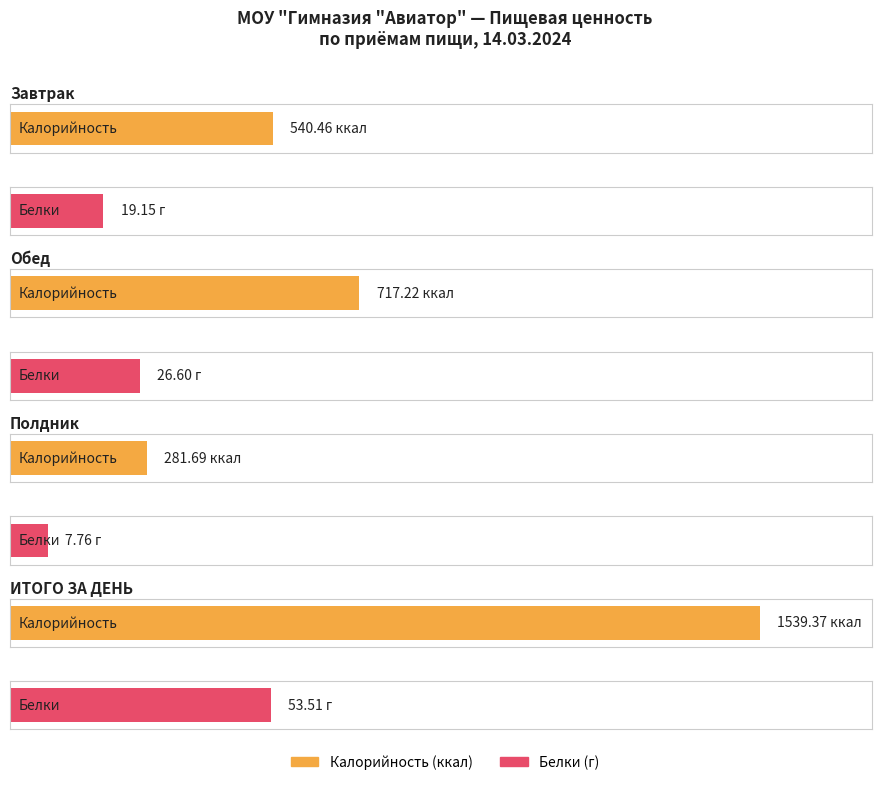

The value of Белки at ИТОГО ЗА ДЕНЬ is 53.5. True or false?

True